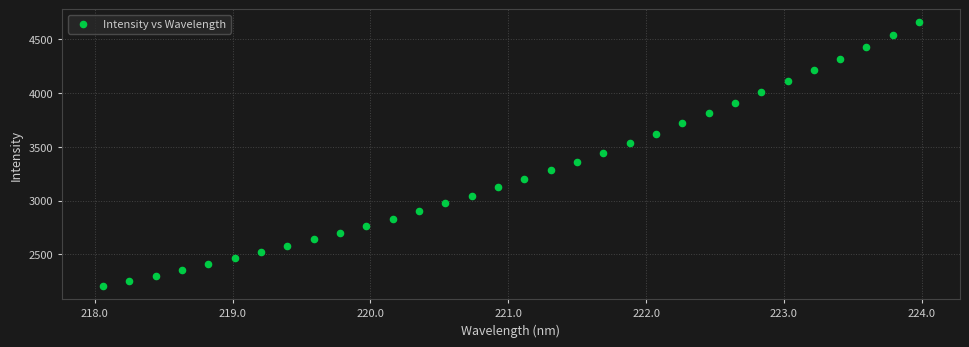

What is the range of X values (max minus min)?

5.9